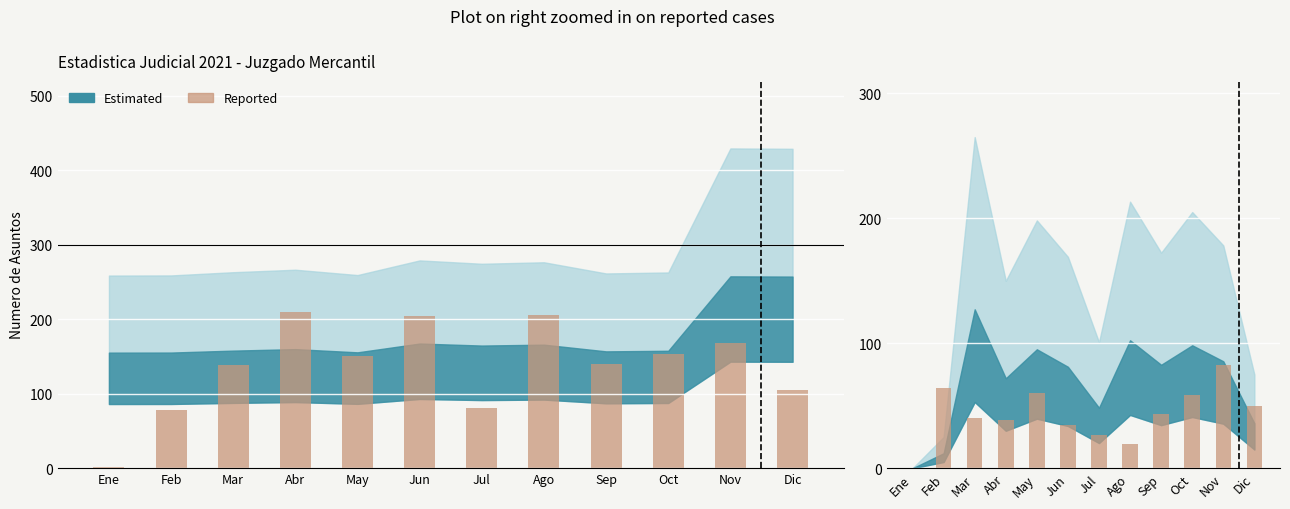

Which has a higher value, Abr or Ene?

Abr